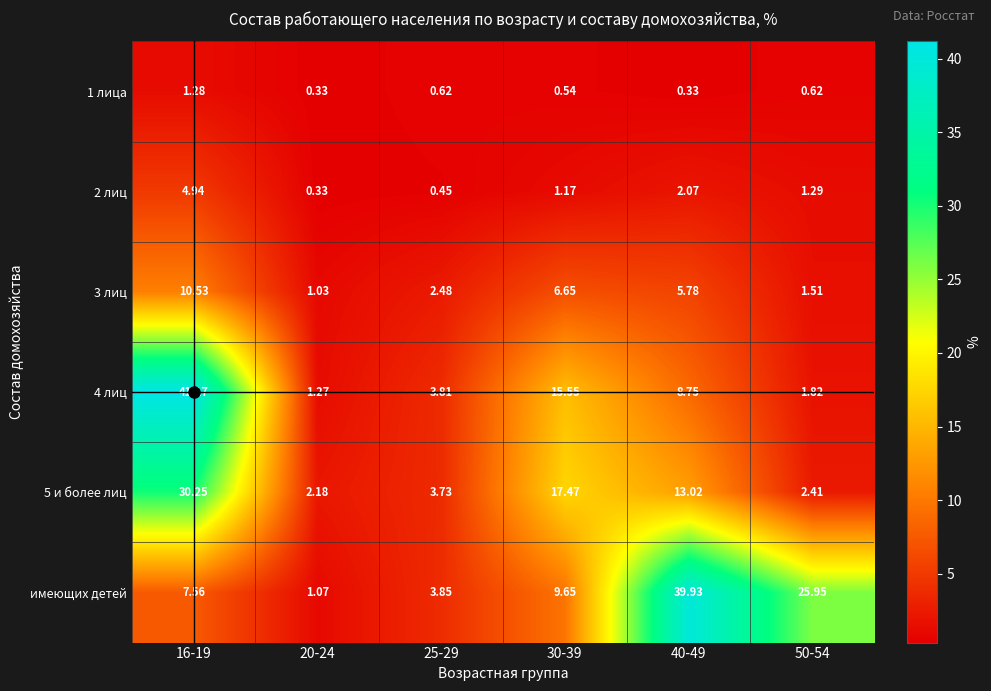

How many series are shown in this chart?

6